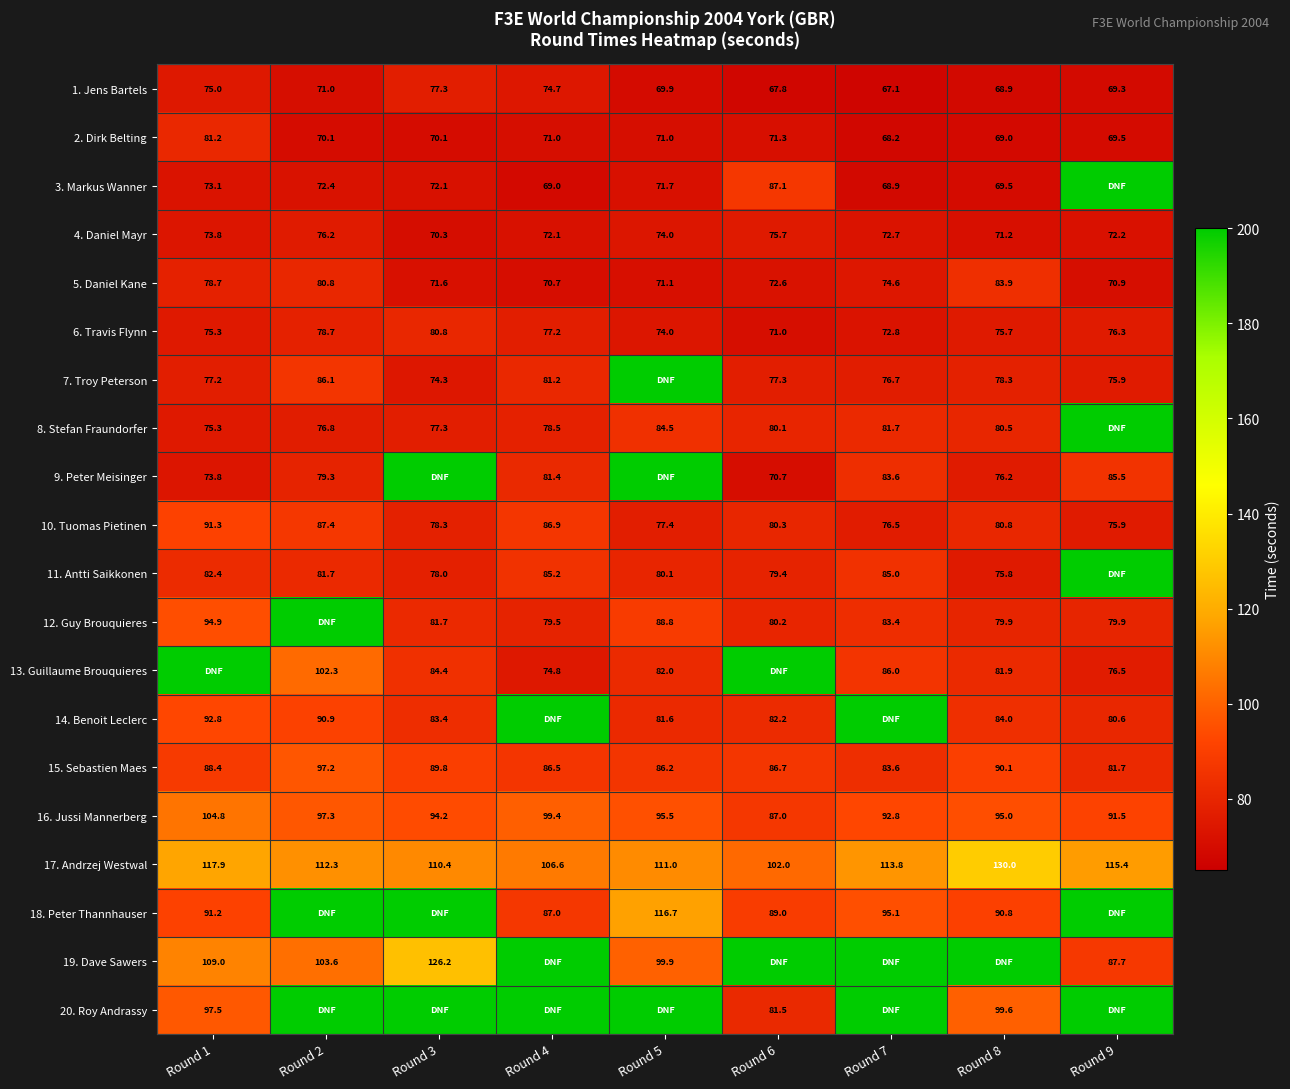

What is the sum of the 15. Sebastien Maes values at Round 1 and Round 4?

174.9